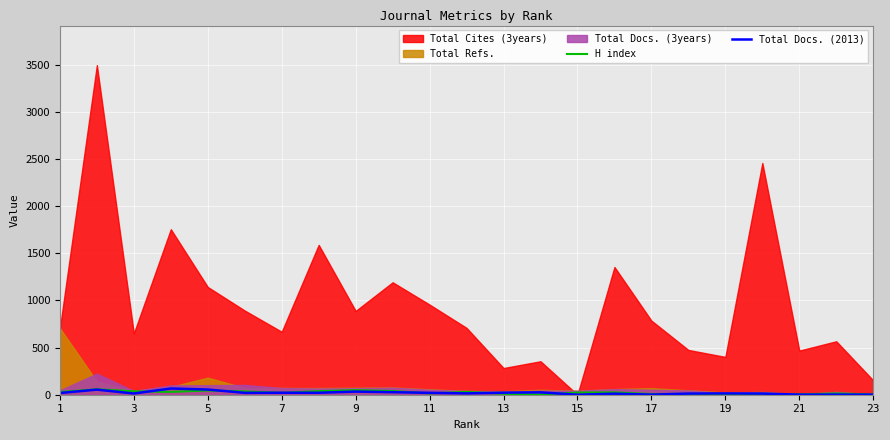

How many intersections are there between H index and Total Docs. (2013)?

10